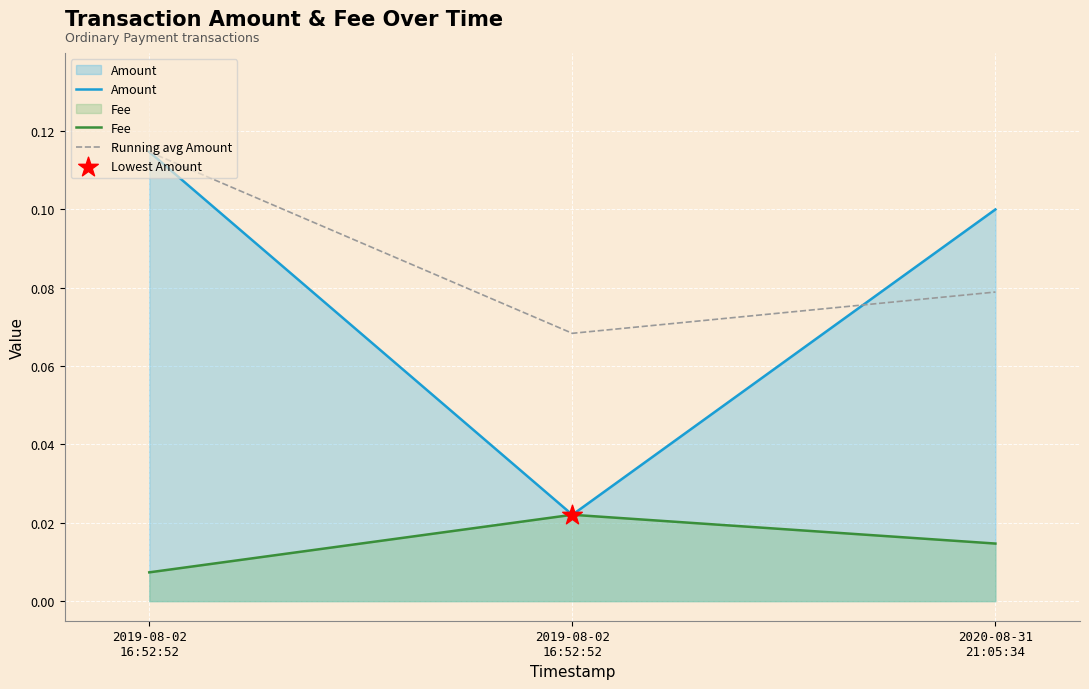

Which series reaches the maximum Y coordinate?

Amount